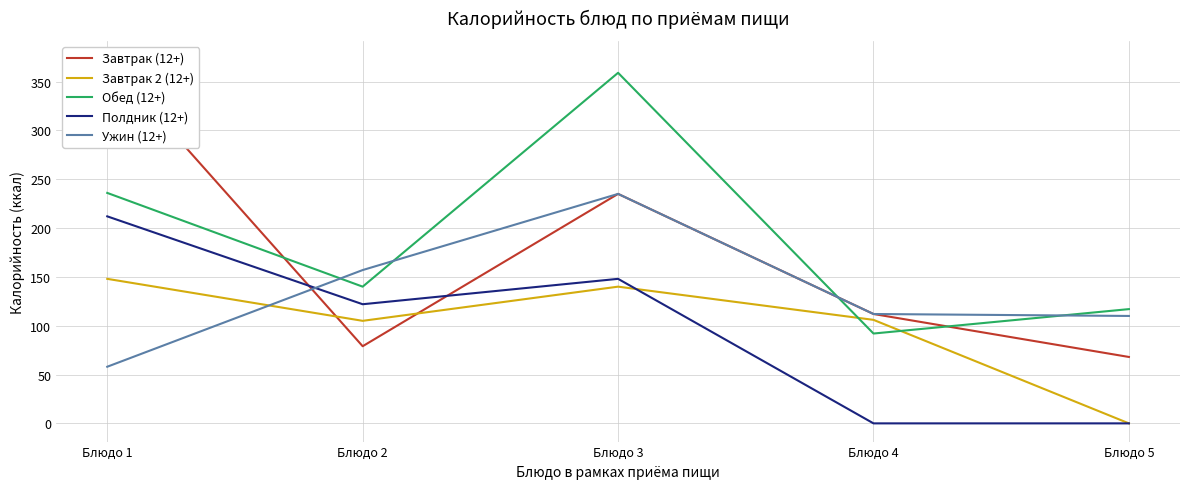

The Завтрак (12+) series shows 79 at Блюдо 2. True or false?

True